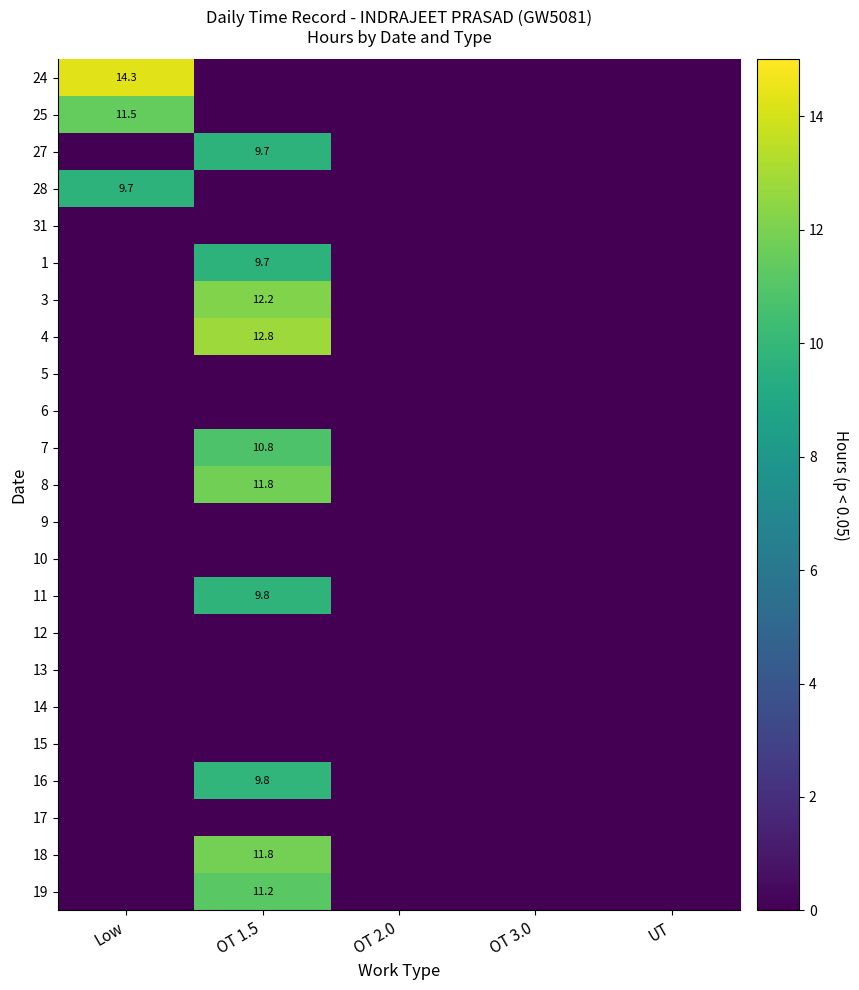

The value of 19 at OT 1.5 is 11.2. True or false?

True